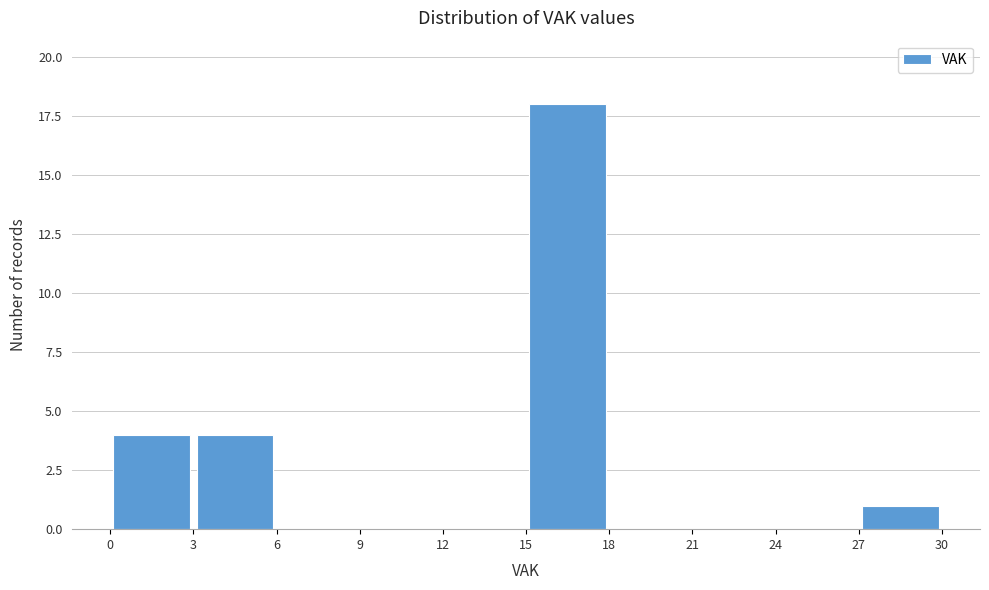

Reading left to right, list every bar in this chart as the range it spans on the x-axis followed by its height. The values are not printed on the chart, so give them approximately, as read against the axis.

0 to 3: 4
3 to 6: 4
6 to 9: 0
9 to 12: 0
12 to 15: 0
15 to 18: 18
18 to 21: 0
21 to 24: 0
24 to 27: 0
27 to 30: 1